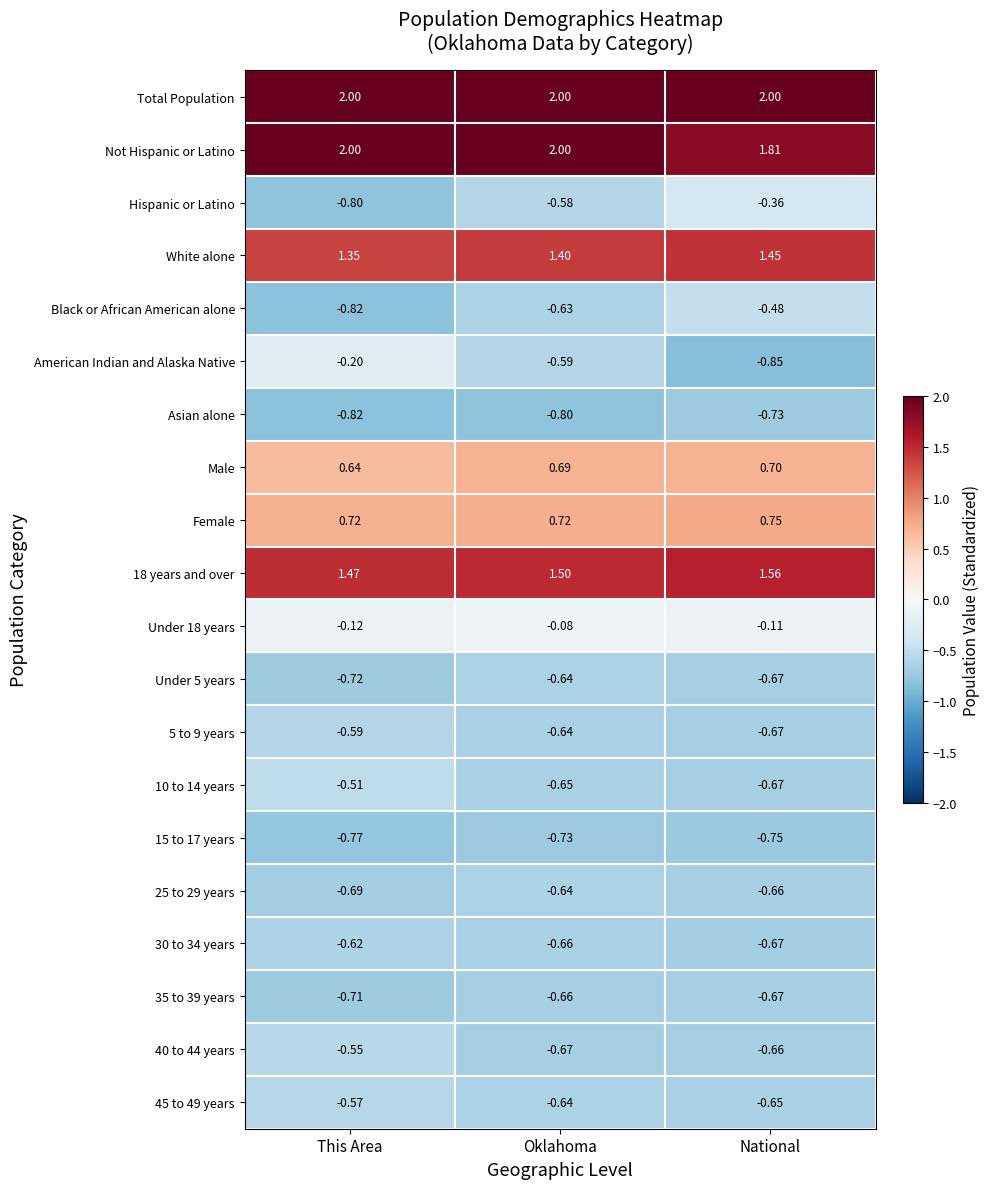

At which label does 15 to 17 years reach its peak?

Oklahoma